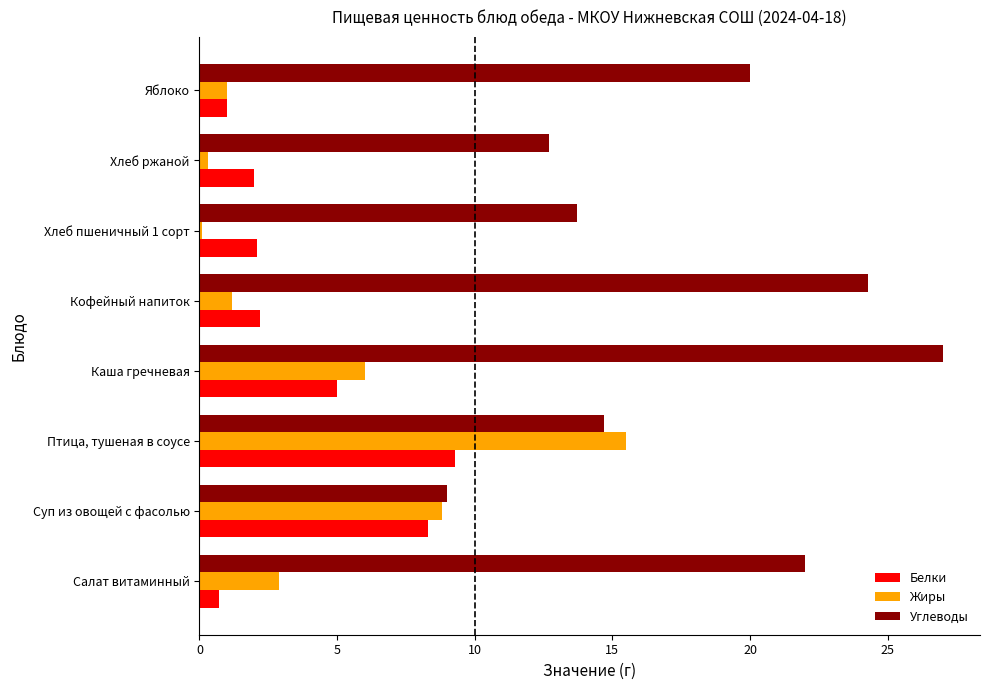

What is the sum of the Белки values at Суп из овощей с фасолью and Каша гречневая?

13.3